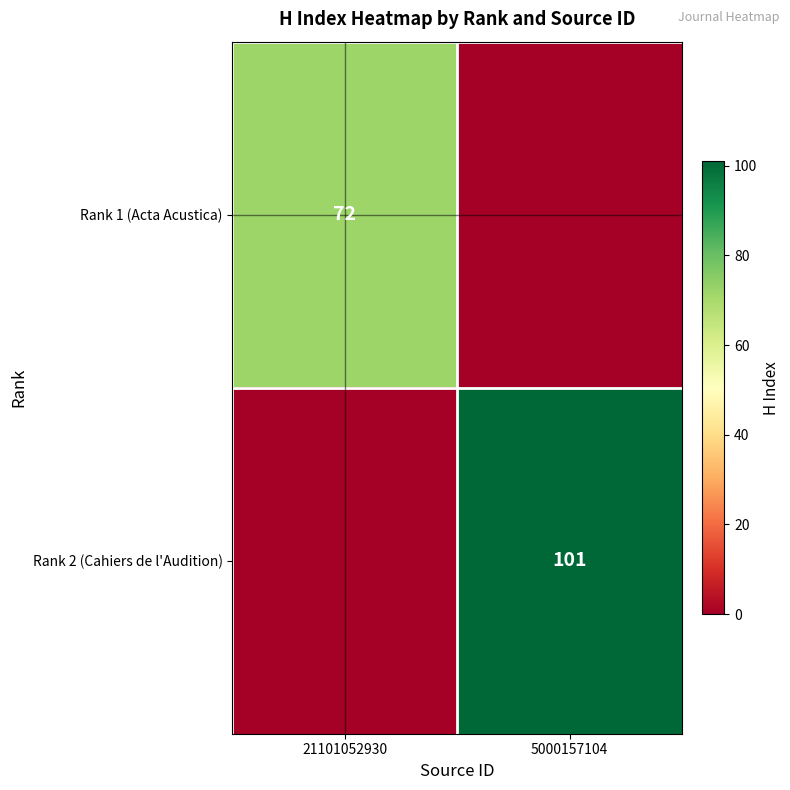

True or false: Rank 1 (Acta Acustica) has a value of 29 at 21101052930.

False